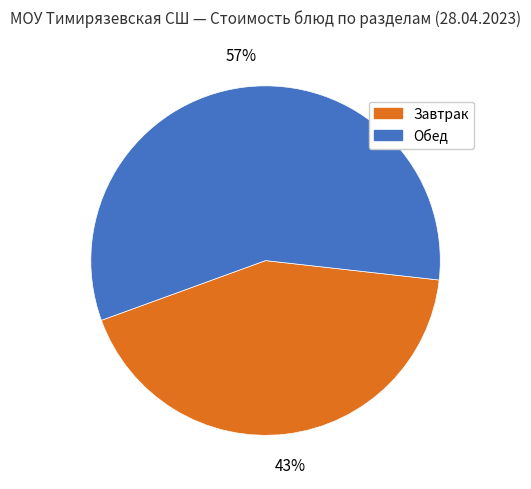

Rank the categories by value from lowest to highest.

Завтрак, Обед